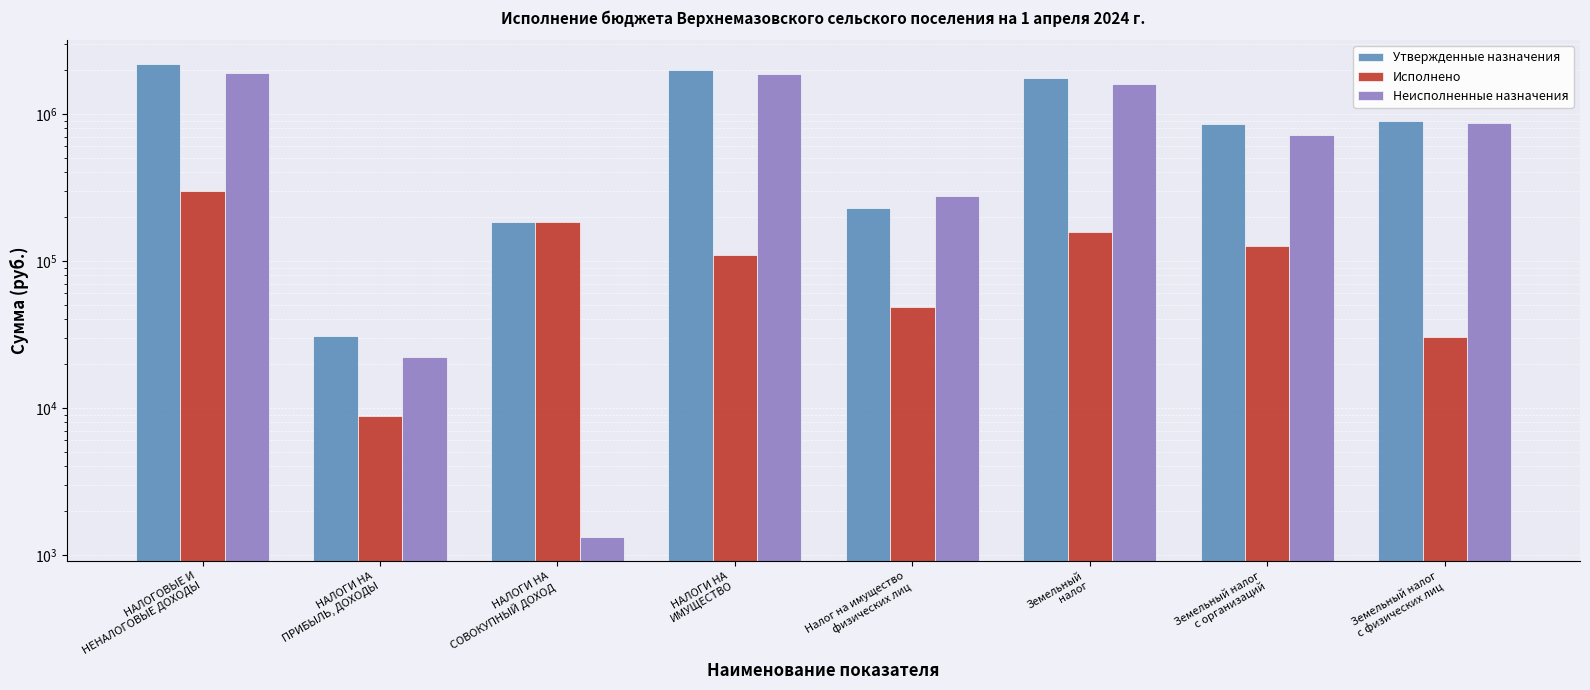

Does the chart contain any negative values?

No